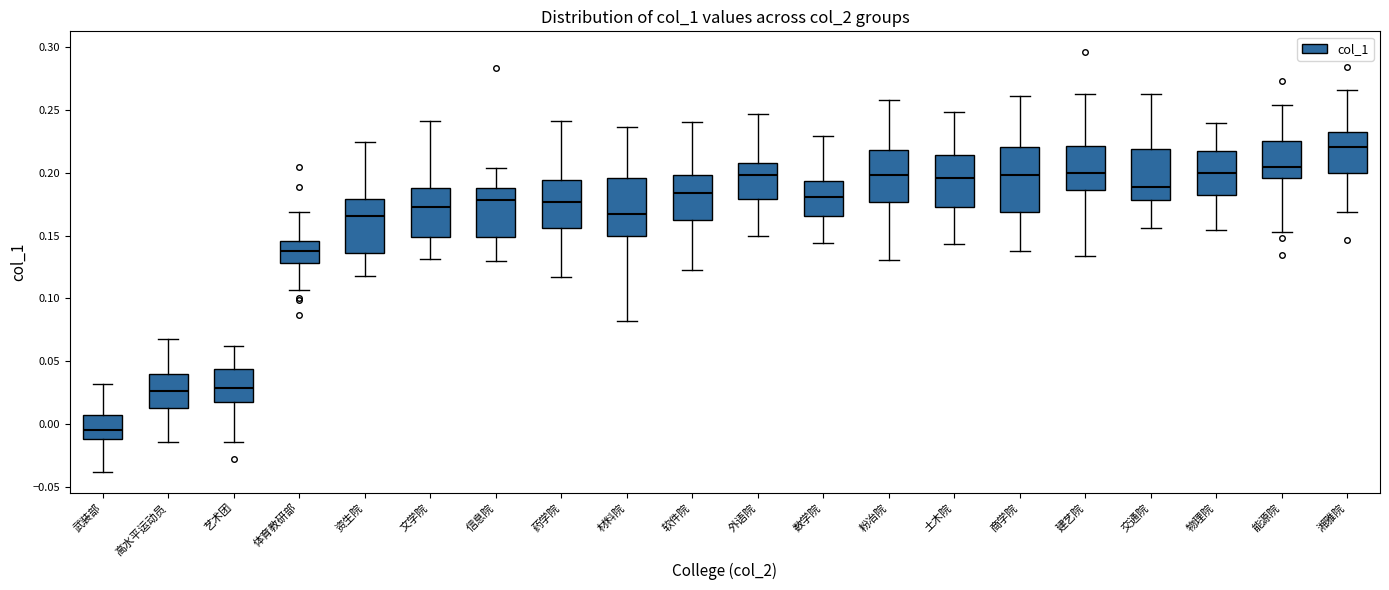

Which box is the tallest, from its lower edge to its upper edge?

商学院